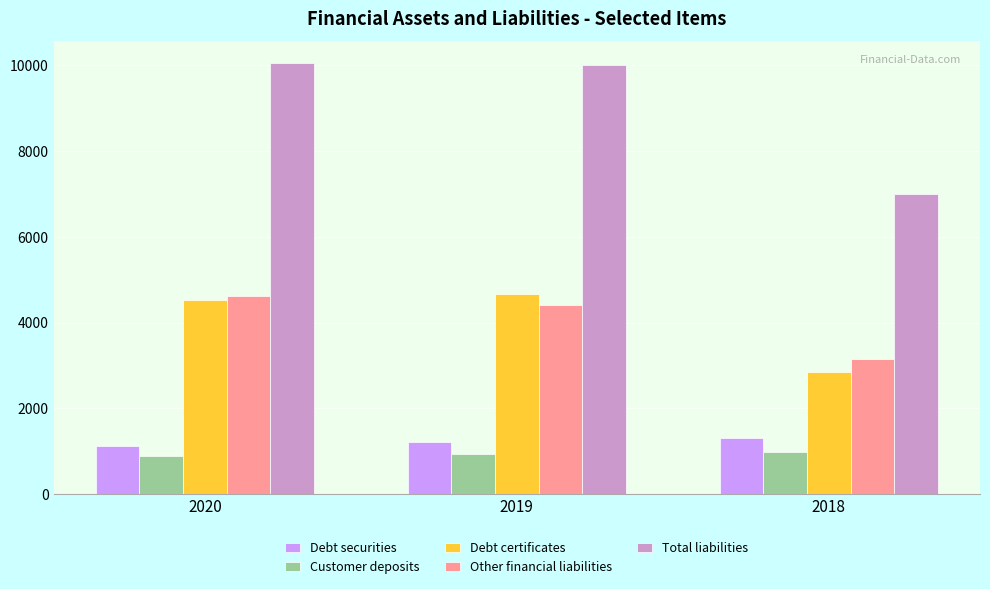

What is the spread (max minus min) of values at 2020?

9148